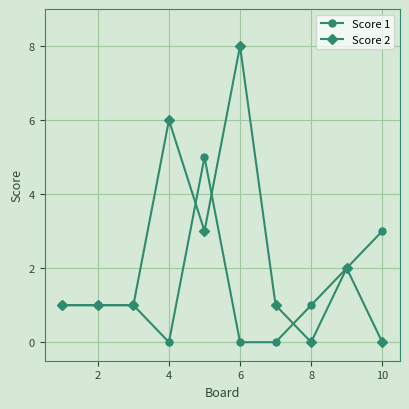

Reading left to right, what are all the values shown in this chart?

Score 1: 1	1	1	0	5	0	0	1	2	3
Score 2: 1	1	1	6	3	8	1	0	2	0